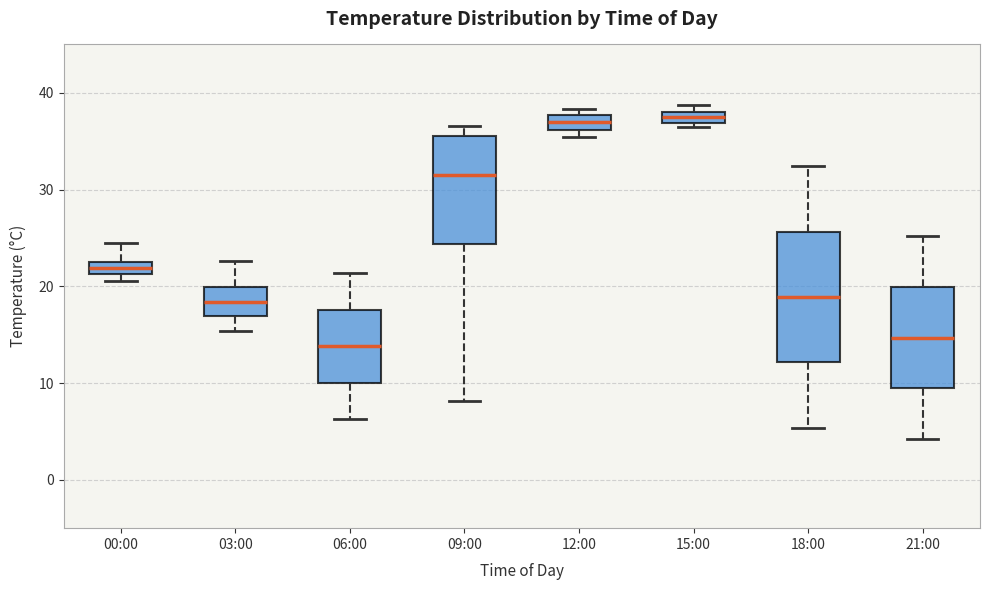

Where is the upper edge of the box for 12:00 on the y-axis? The values are not printed on the chart, so give them approximately, as read against the axis.

38